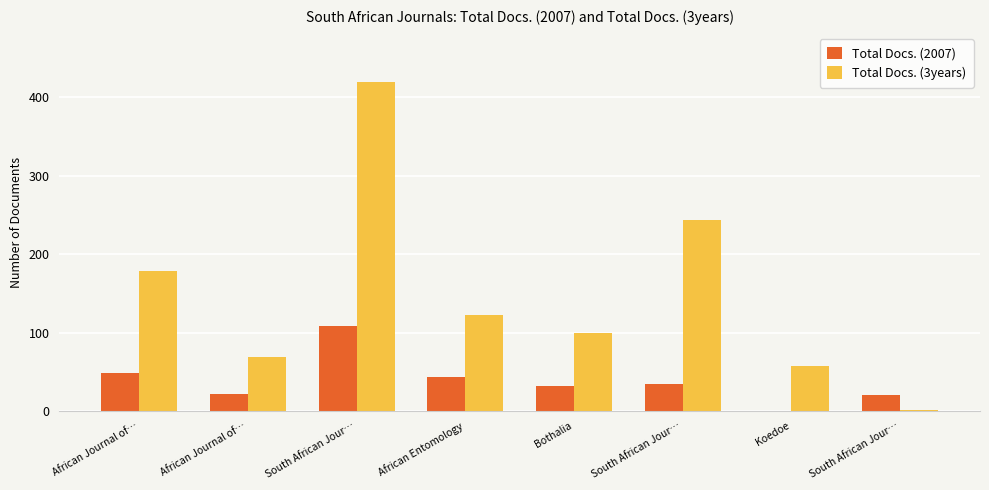

How many positive values does the Total Docs. (2007) series have?

7